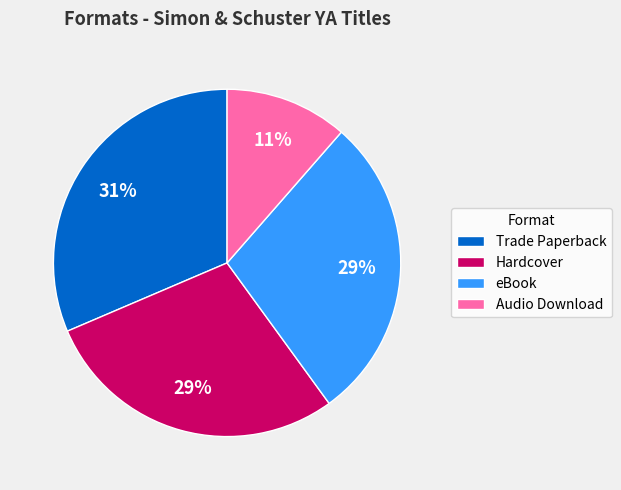

To the nearest percent, what is the combined percentage of eBook and Trade Paperback?

60%